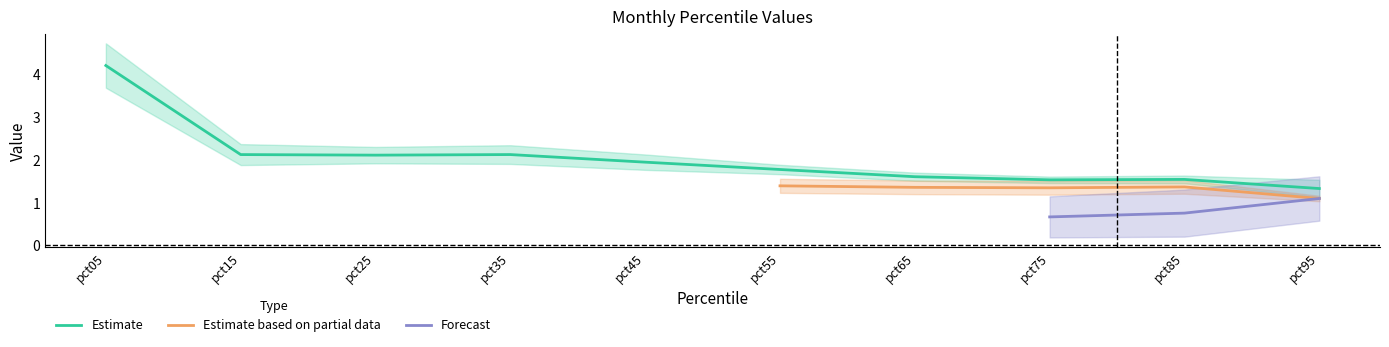

True or false: Estimate has a value of 1.6 at pct65.

True